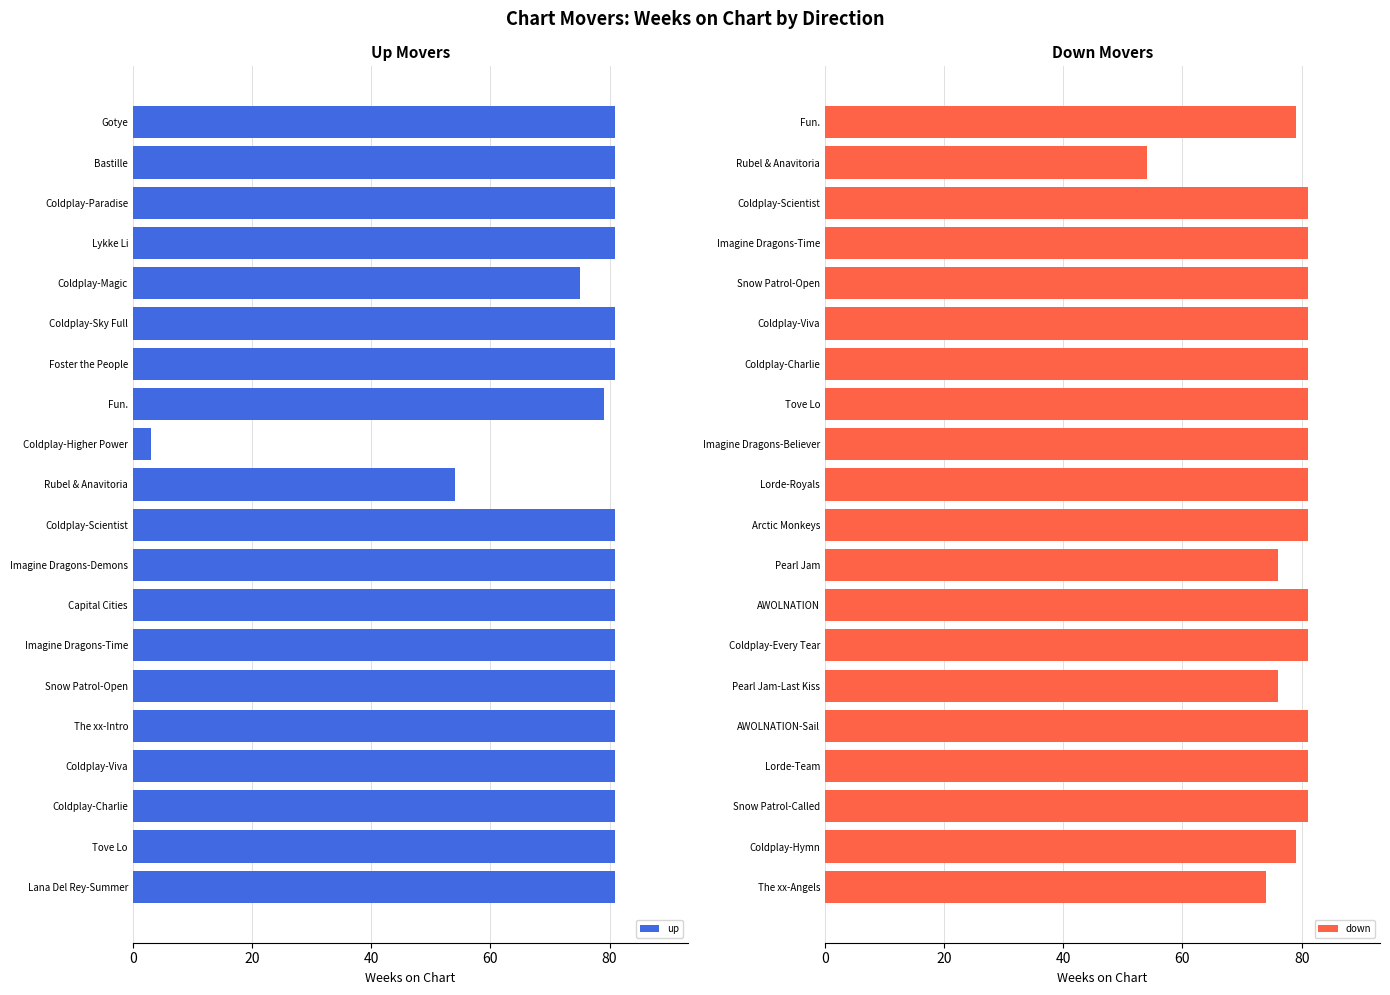

Is it true that up equals 81 at Coldplay-Scientist?

True